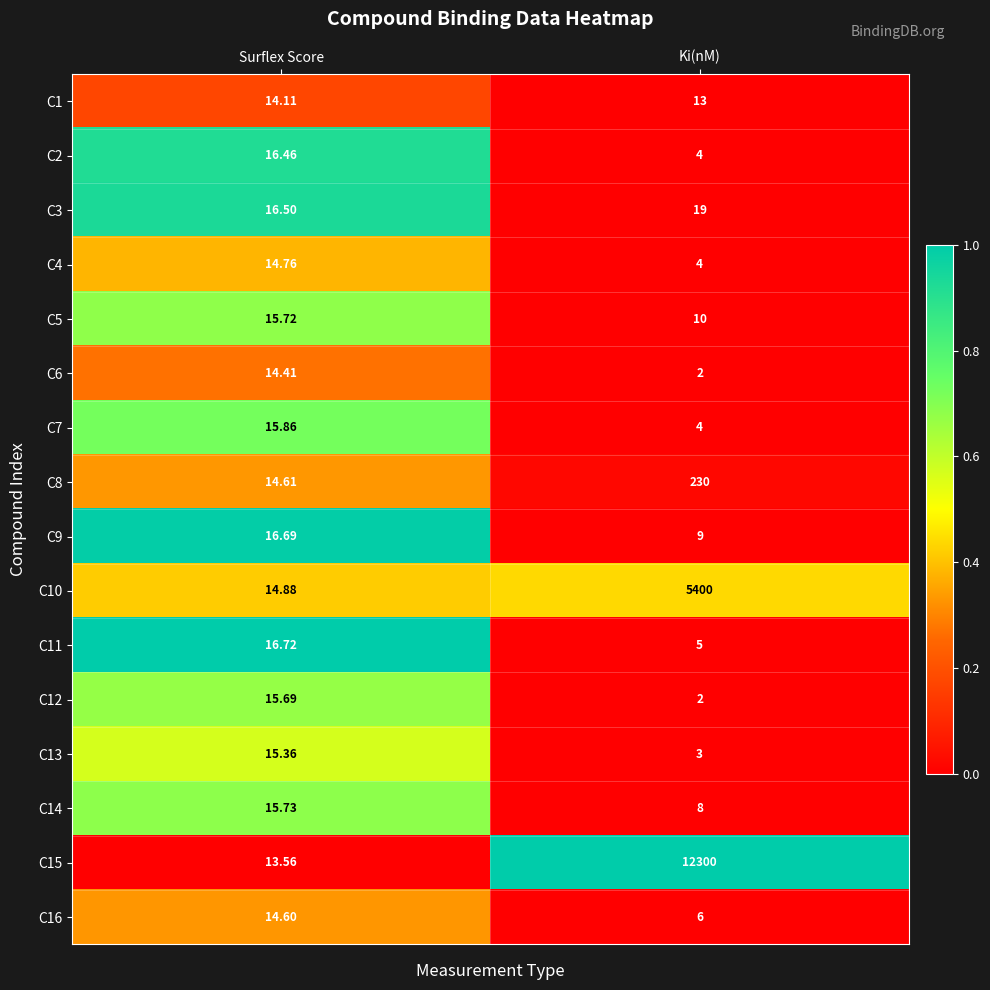

Is the value of C7 at Surflex Score greater than the value of C14 at Surflex Score?

Yes